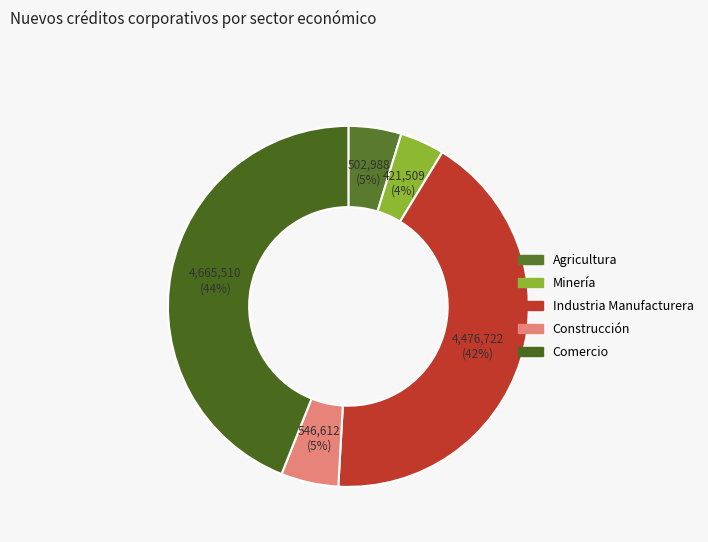

To the nearest percent, what percentage of the pie is Agricultura?

5%